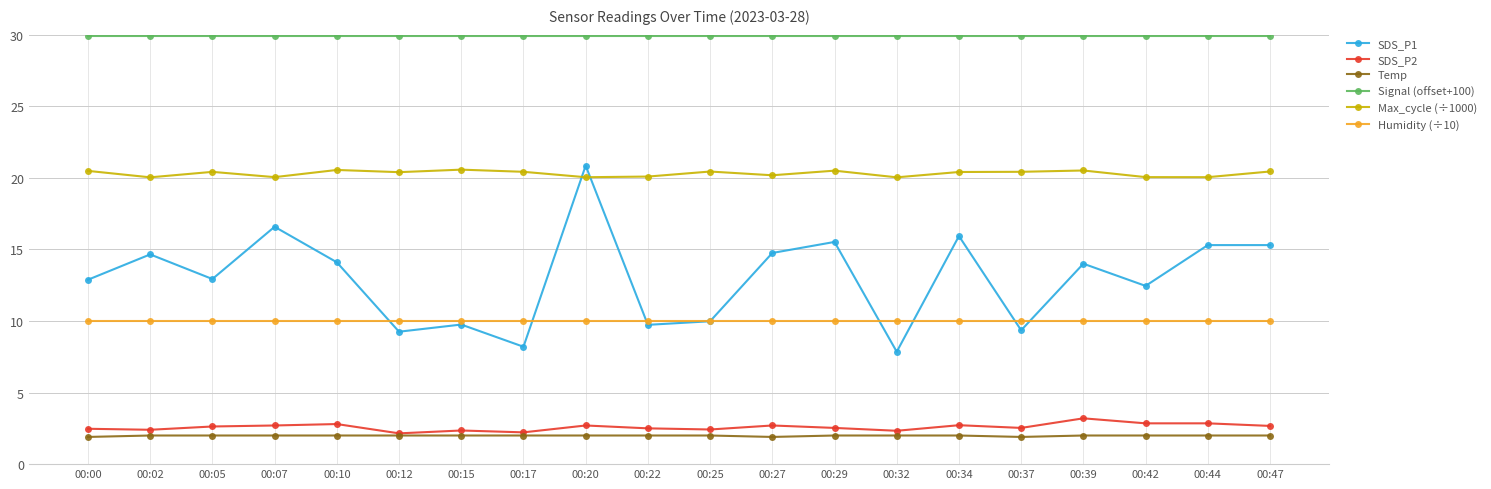

Which series changed the most between 00:07 and 00:29?

SDS_P1